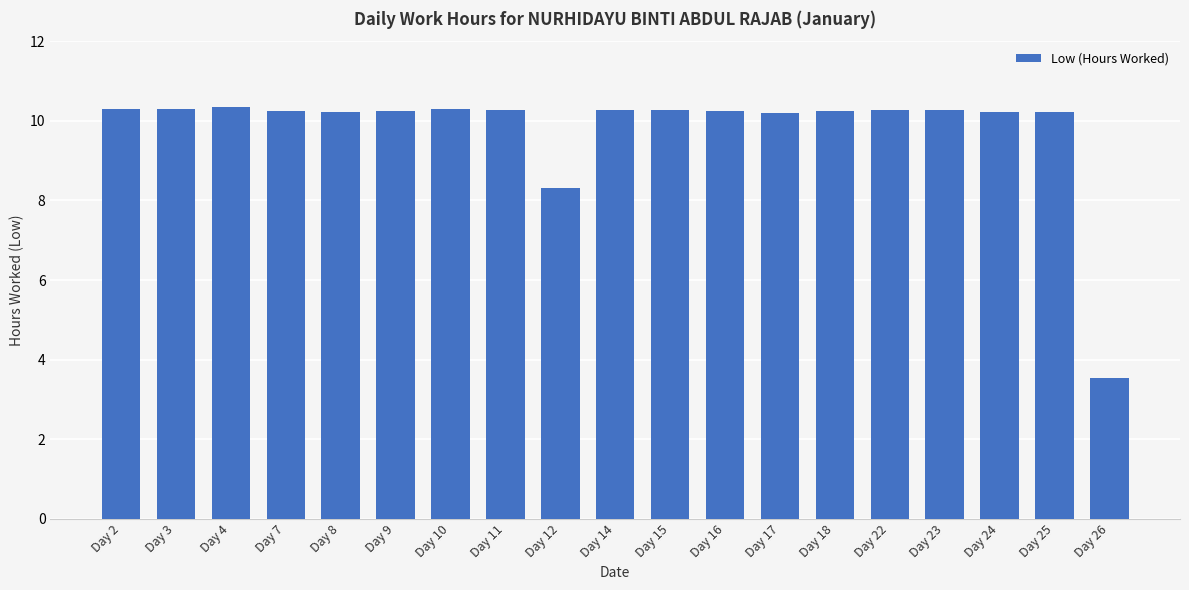

Does the chart contain stacked bars?

No